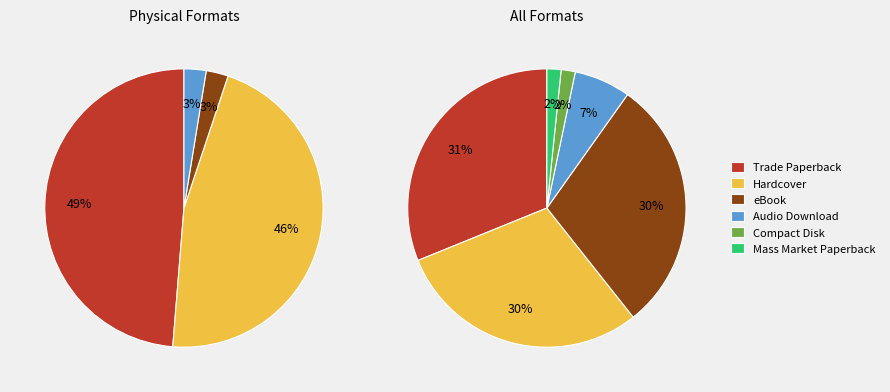

Rank the categories by value from highest to lowest.

Trade Paperback, Hardcover, eBook, Audio Download, Compact Disk, Mass Market Paperback